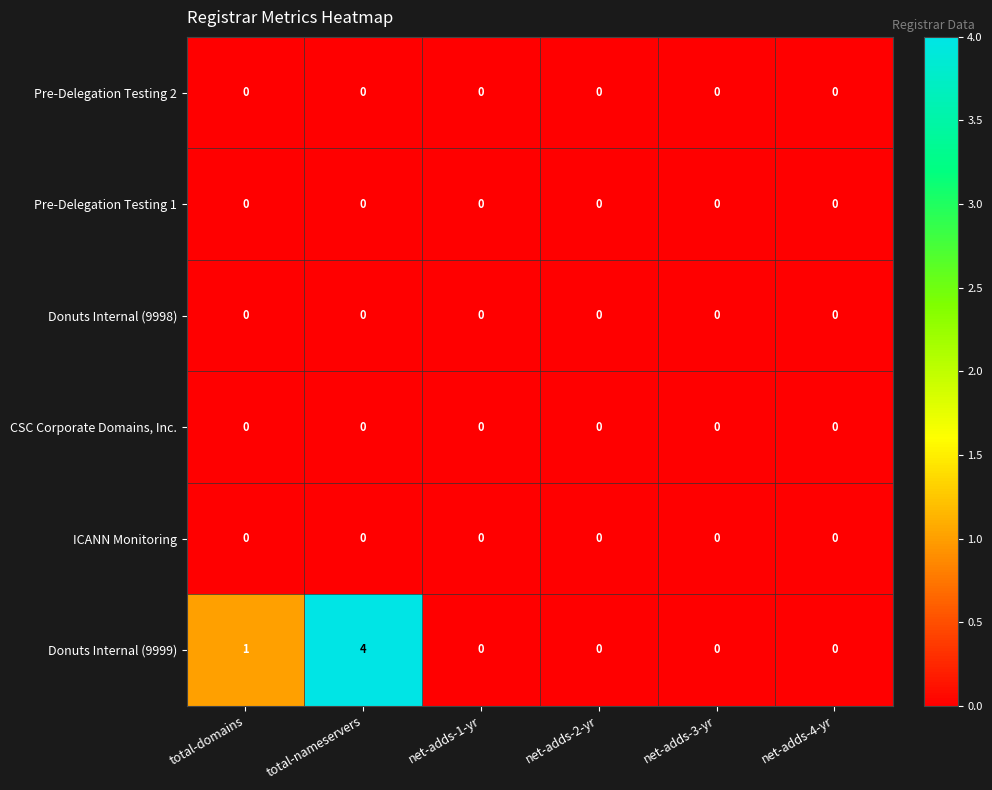

What is the sum of all Donuts Internal (9999) values?

5